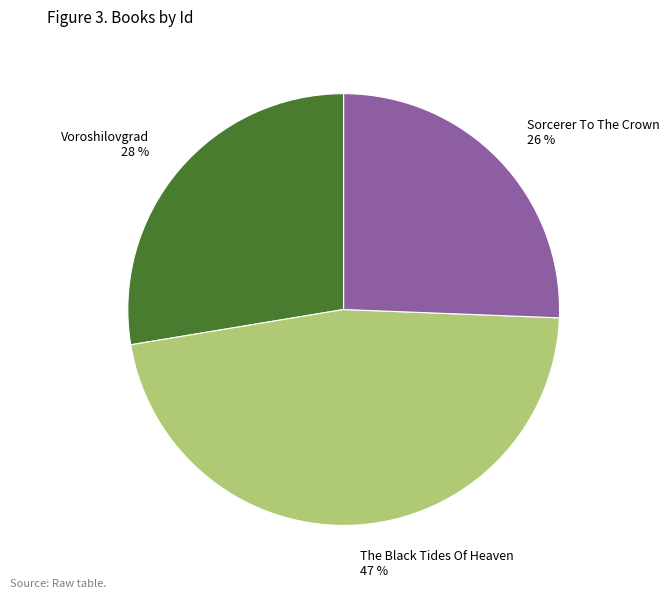

To the nearest percent, what is the difference between the largest and smallest slice percentages?

21%